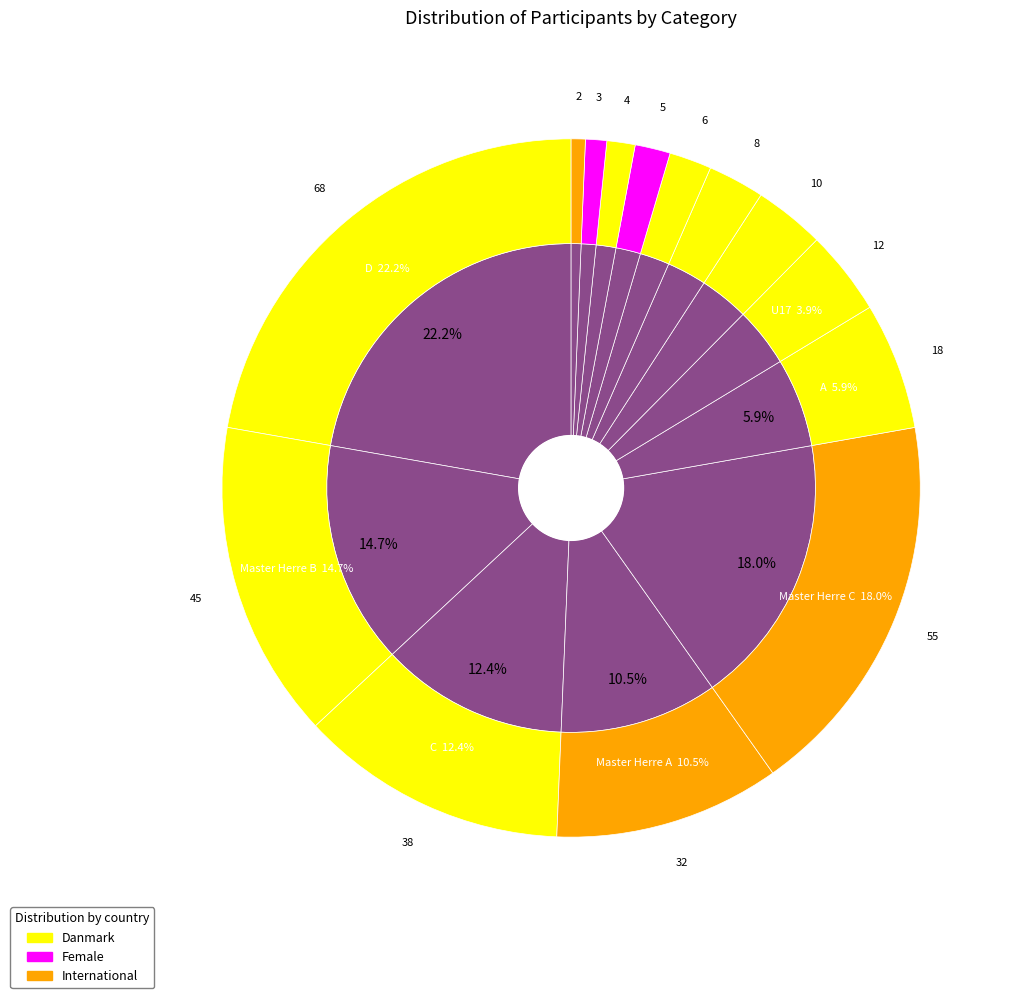

What percentage is the C slice, to the nearest percent?

12%